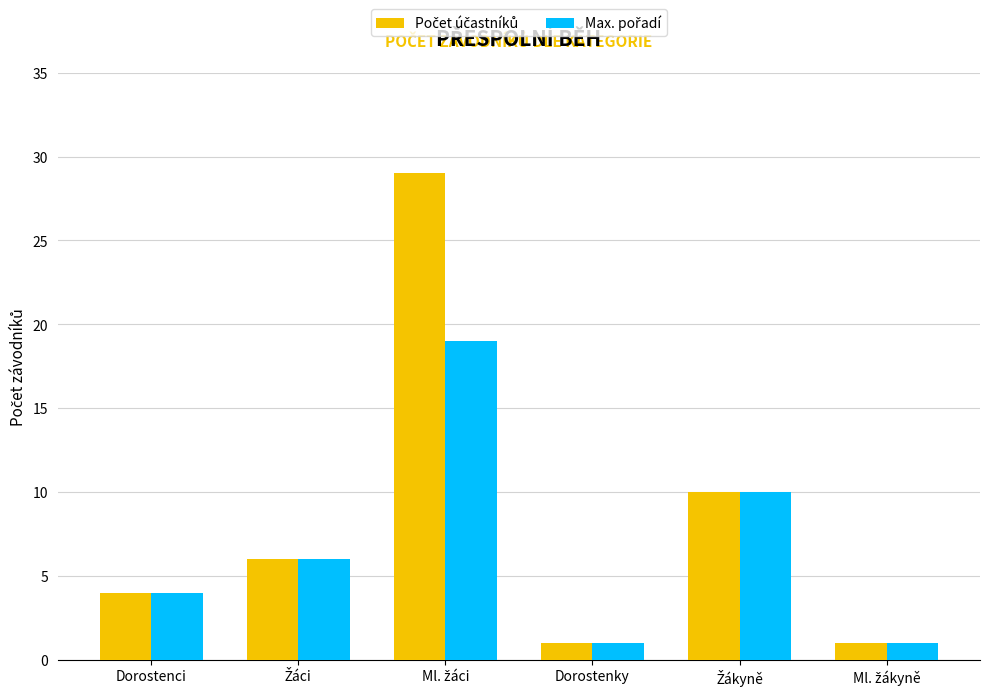

What is the total value across all series at Dorostenci?

8